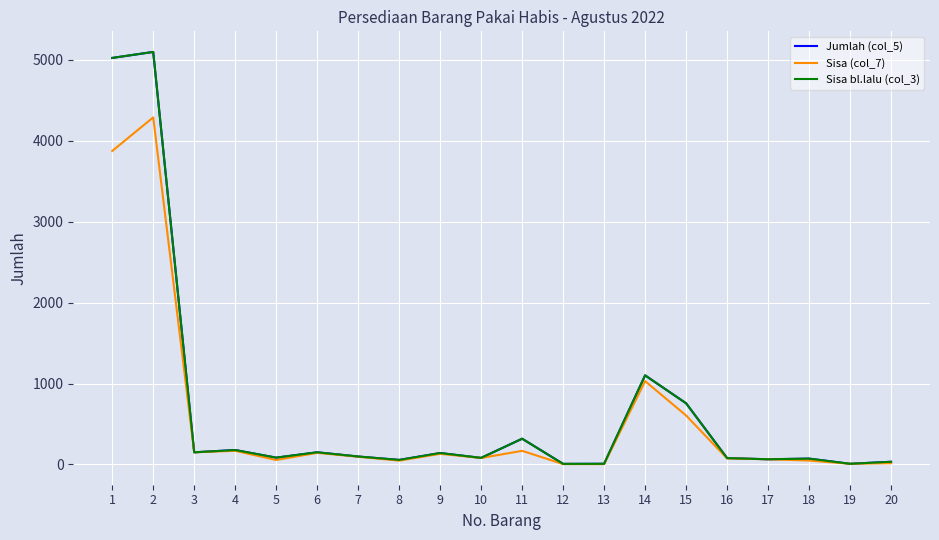

Does the chart have visible grid lines?

Yes